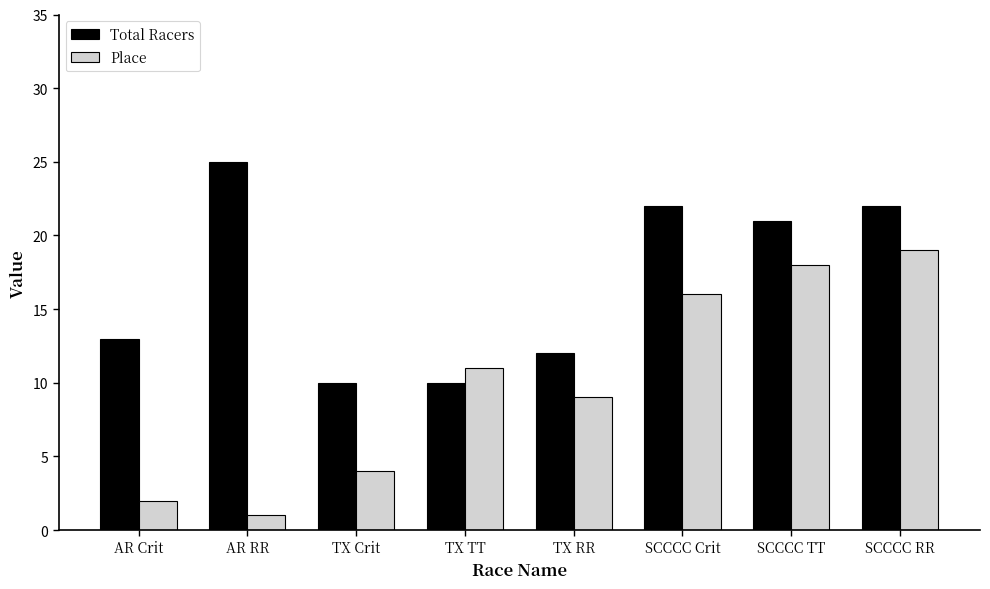

What is the spread (max minus min) of values at TX RR?

3